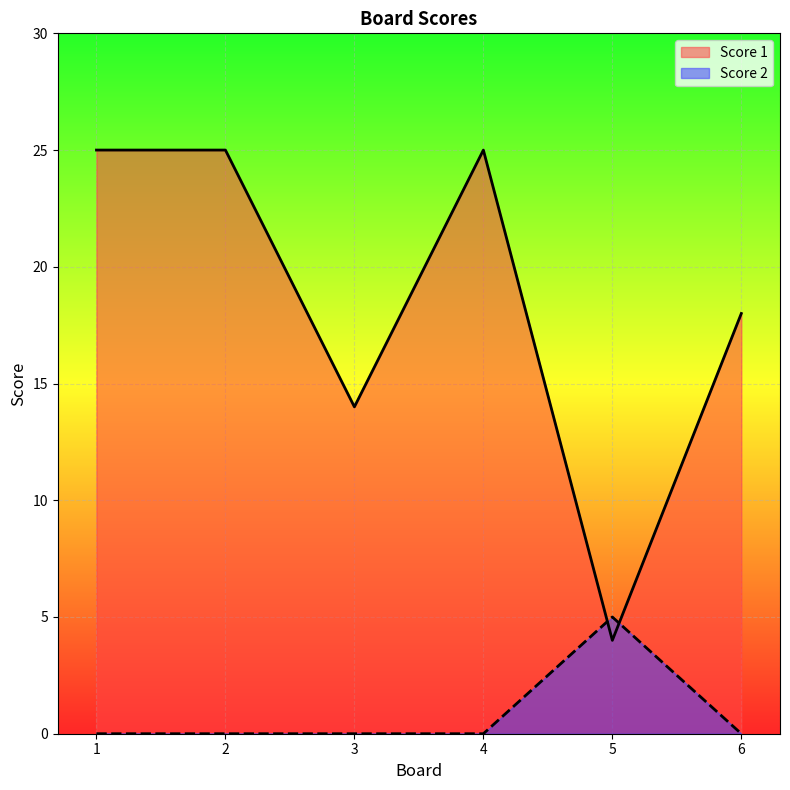

Count the Score 2 values in the range 0 to 1.

5